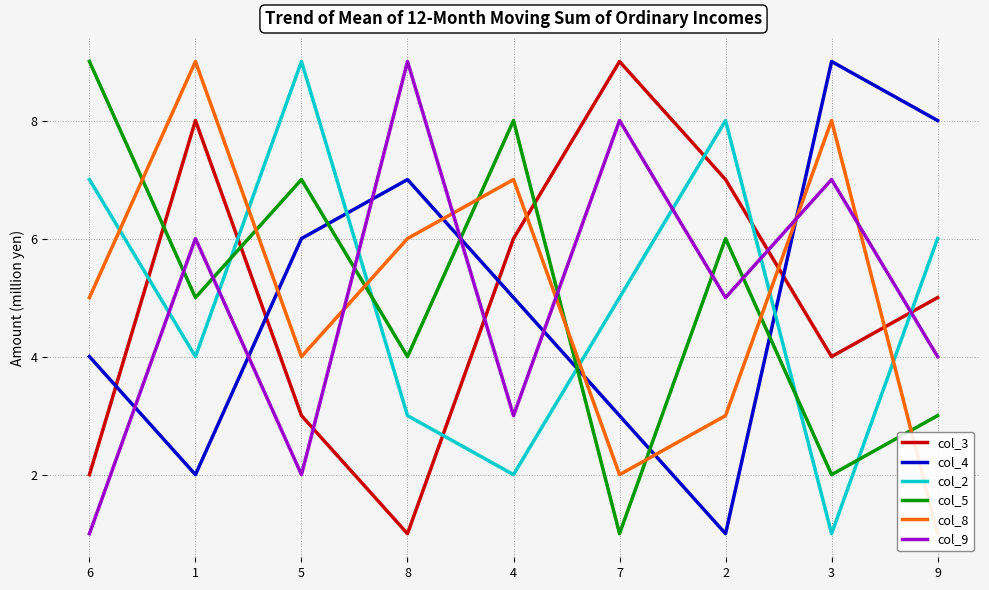

Reading right to left, what are all the values shown in this chart?

col_3: 5	4	7	9	6	1	3	8	2
col_4: 8	9	1	3	5	7	6	2	4
col_2: 6	1	8	5	2	3	9	4	7
col_5: 3	2	6	1	8	4	7	5	9
col_8: 1	8	3	2	7	6	4	9	5
col_9: 4	7	5	8	3	9	2	6	1